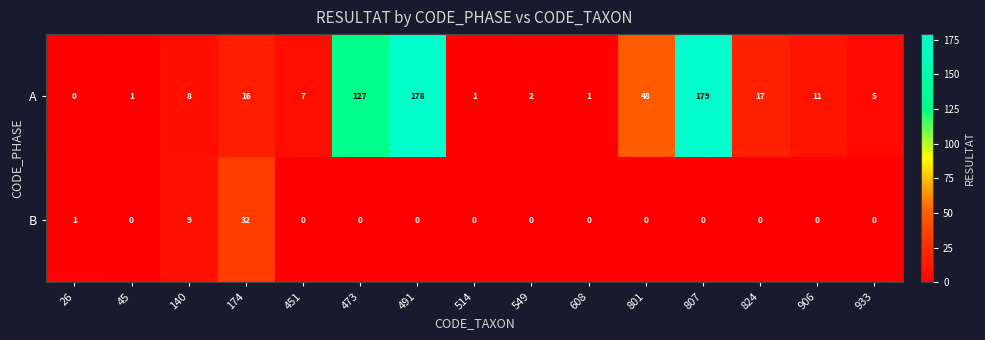

Which series has the widest spread of values?

A